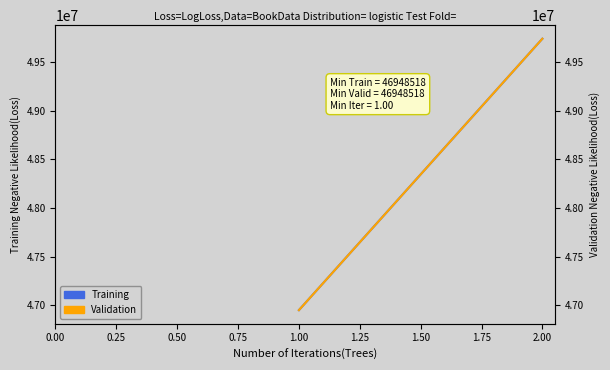

Is the value of Validation at 1.00 greater than the value of Training at 1.00?

No